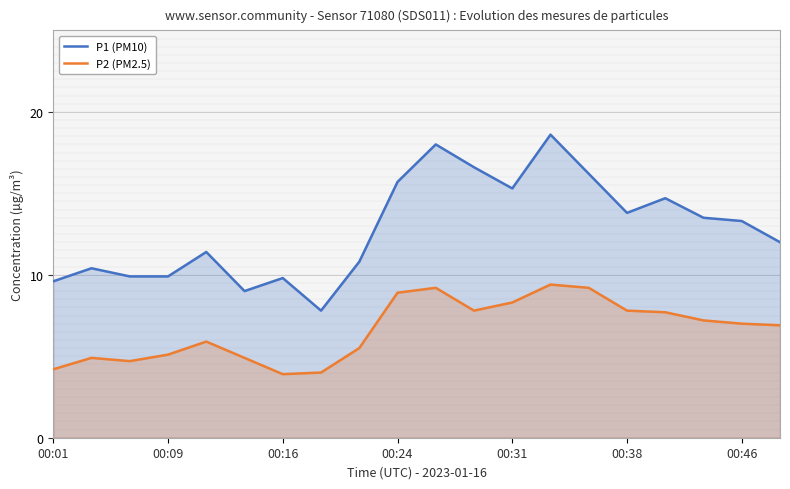

Which series has the largest range (max minus min)?

P1 (PM10)